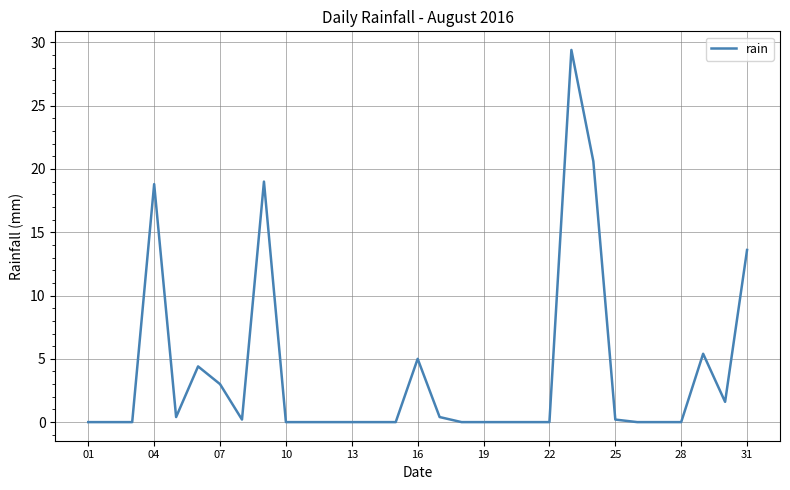

How many series are shown in this chart?

1